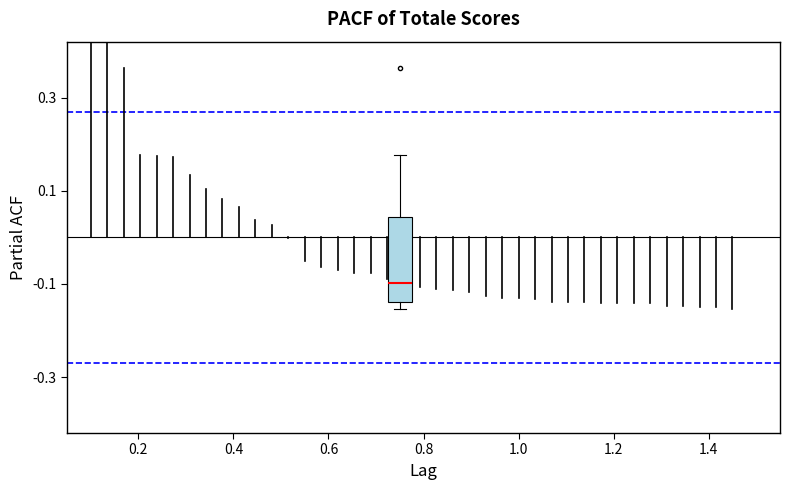

Read this box plot against the y-axis: the position of the median line, the range covered by the box, and the ends of both whiskers. The values are not printed on the chart, so give them approximately, as read against the axis.

median -0.10, box -0.14 to 0.04, whiskers -0.16 to 0.18